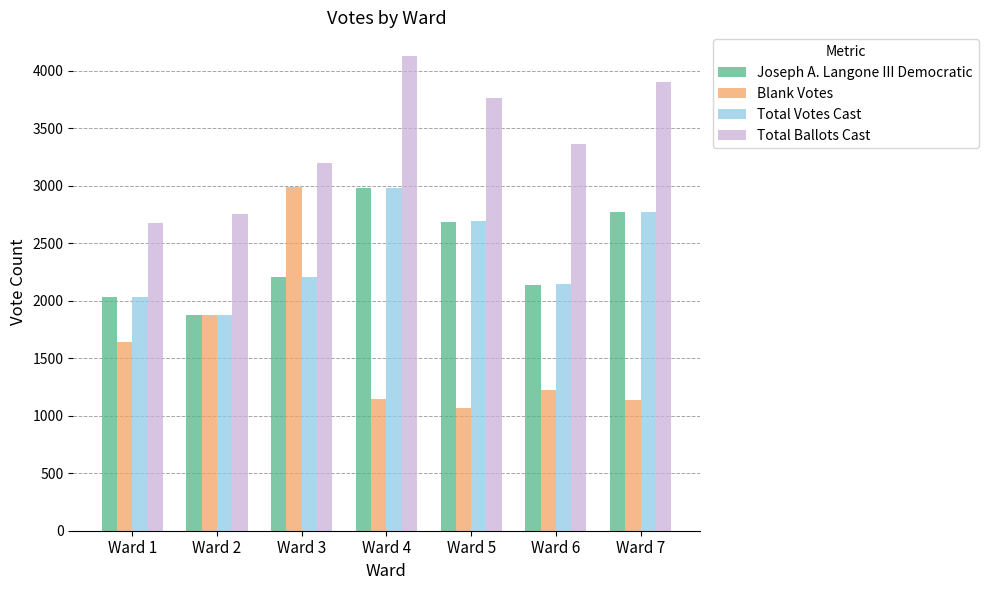

What is the sum of all Blank Votes values?

11079